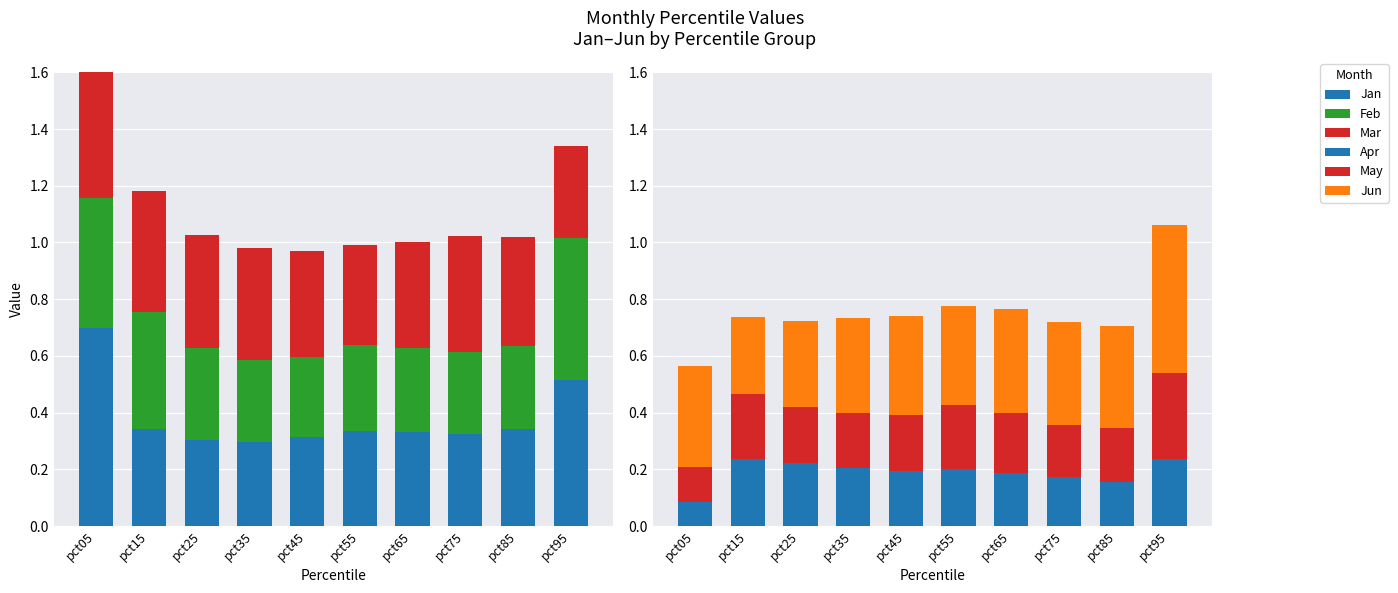

What is the average value of the May series?

0.2